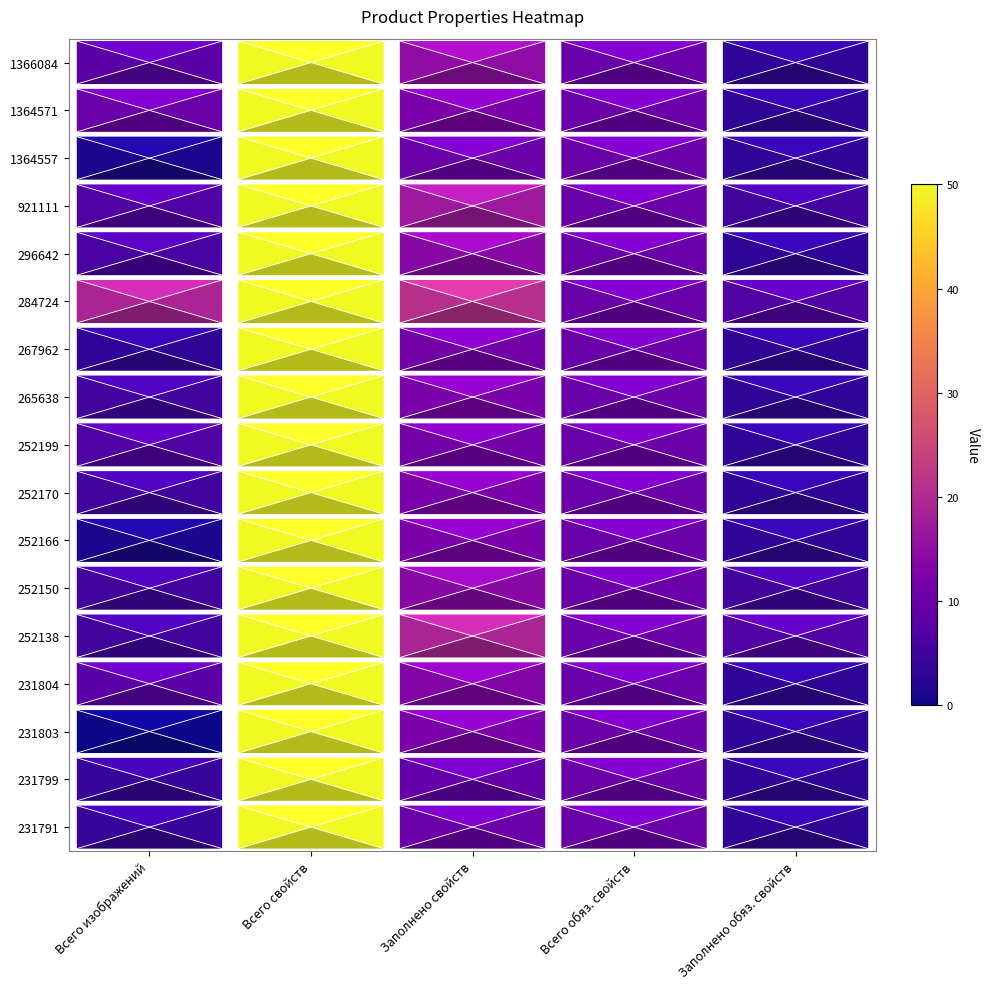

Rank the series by their maximum value, from highest to lowest.

1366084, 1364571, 1364557, 921111, 296642, 284724, 267962, 265638, 252199, 252170, 252166, 252150, 252138, 231804, 231803, 231799, 231791